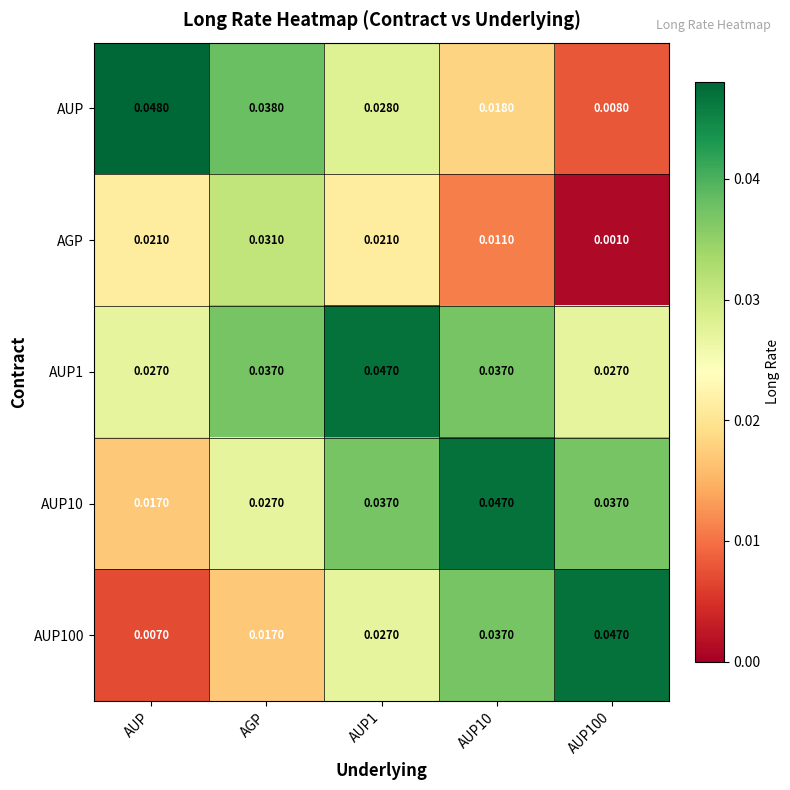

At which category does the chart reach its peak across all series?

AUP